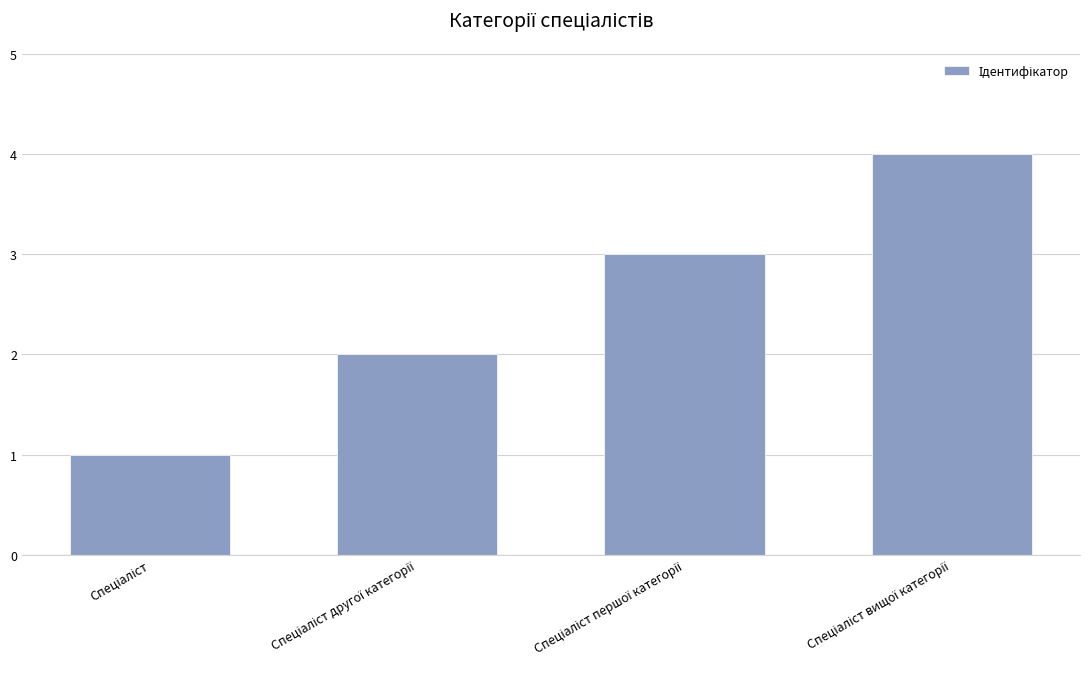

Reading right to left, what are all the values shown in this chart?

4	3	2	1